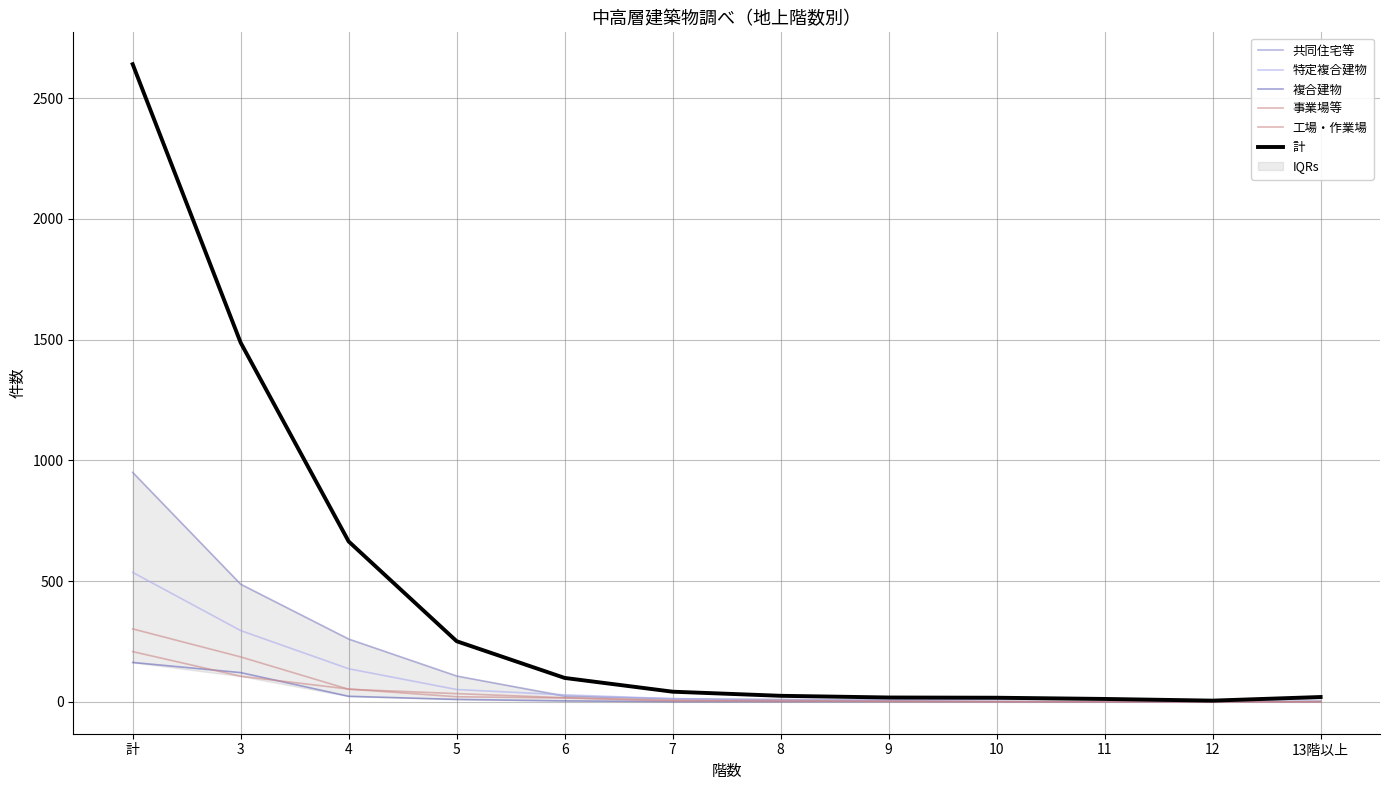

What is the average value of the 特定複合建物 series?

89